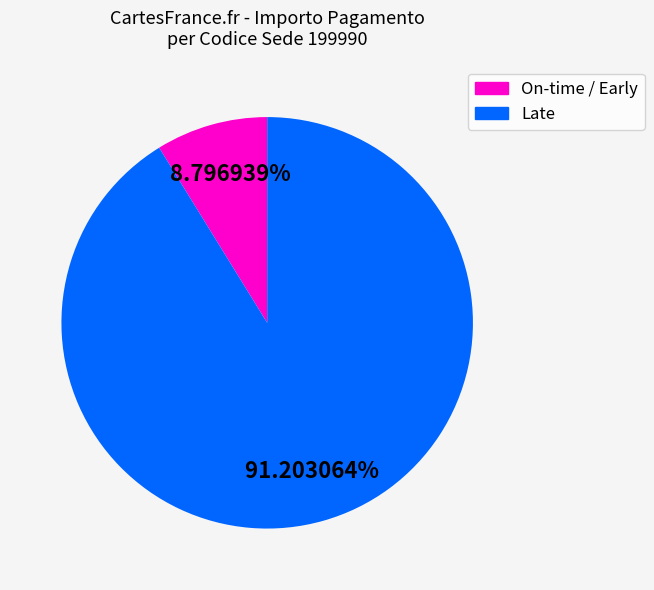

How many segments does this pie chart have?

2